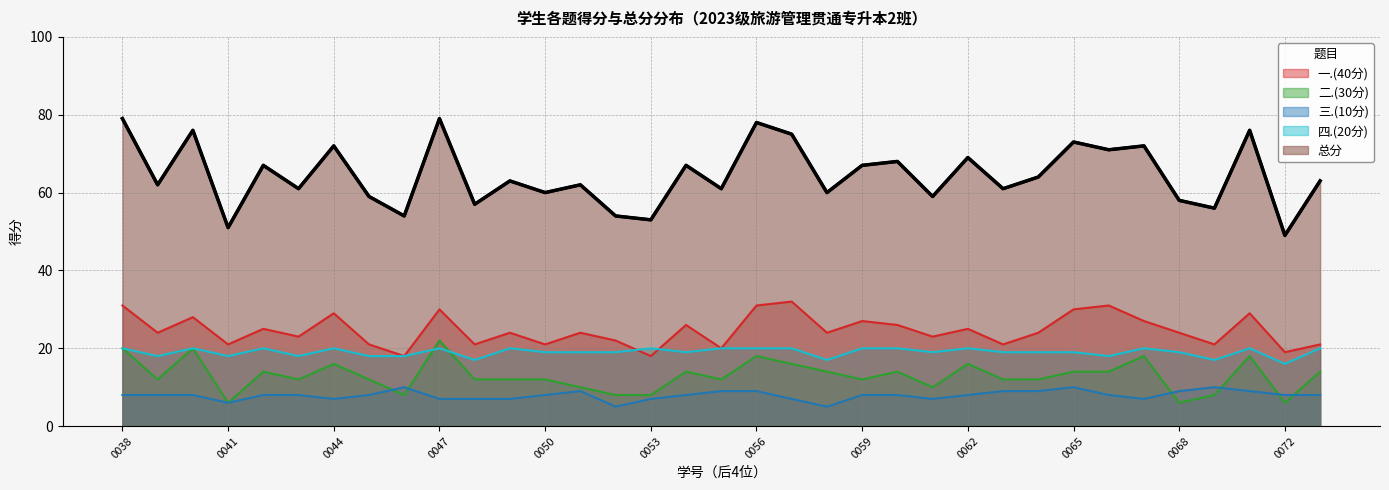

What is the greatest value displayed?

79